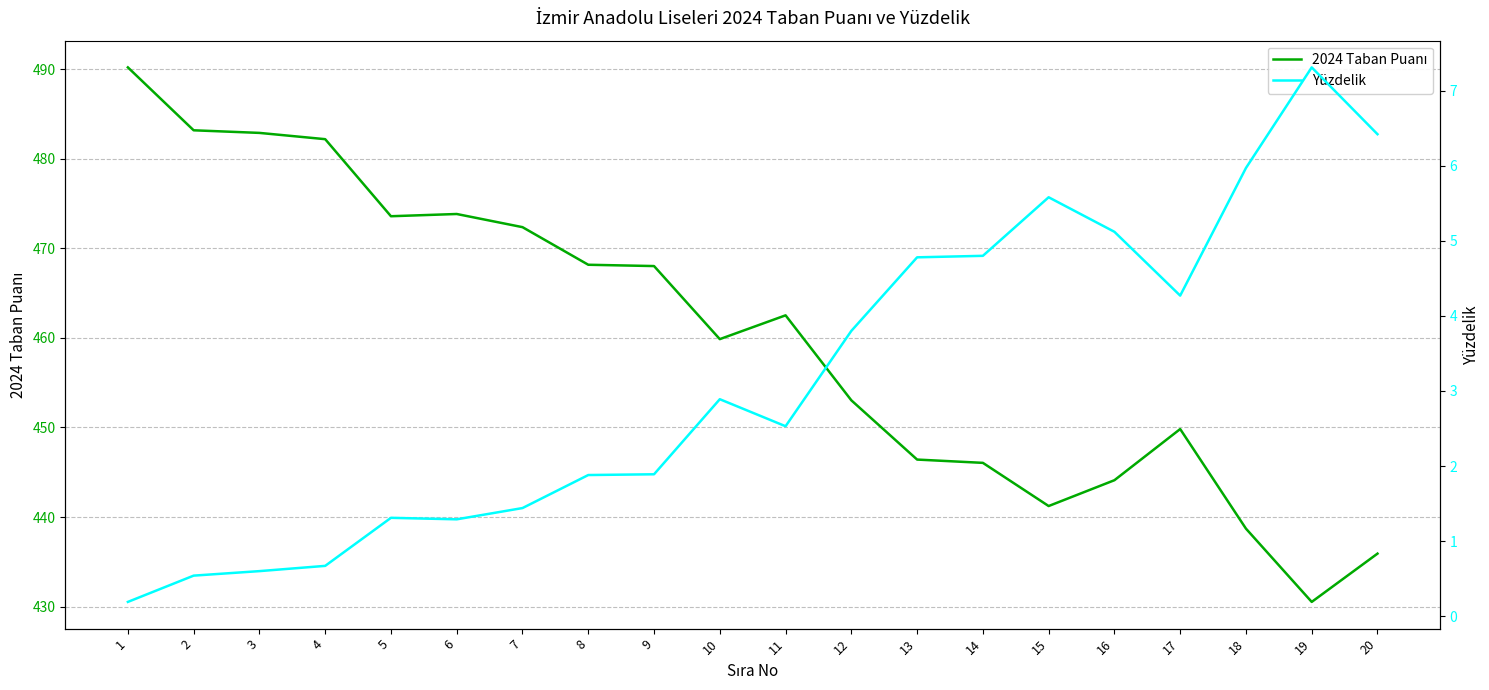

What is the average value of the Yüzdelik series?

3.2